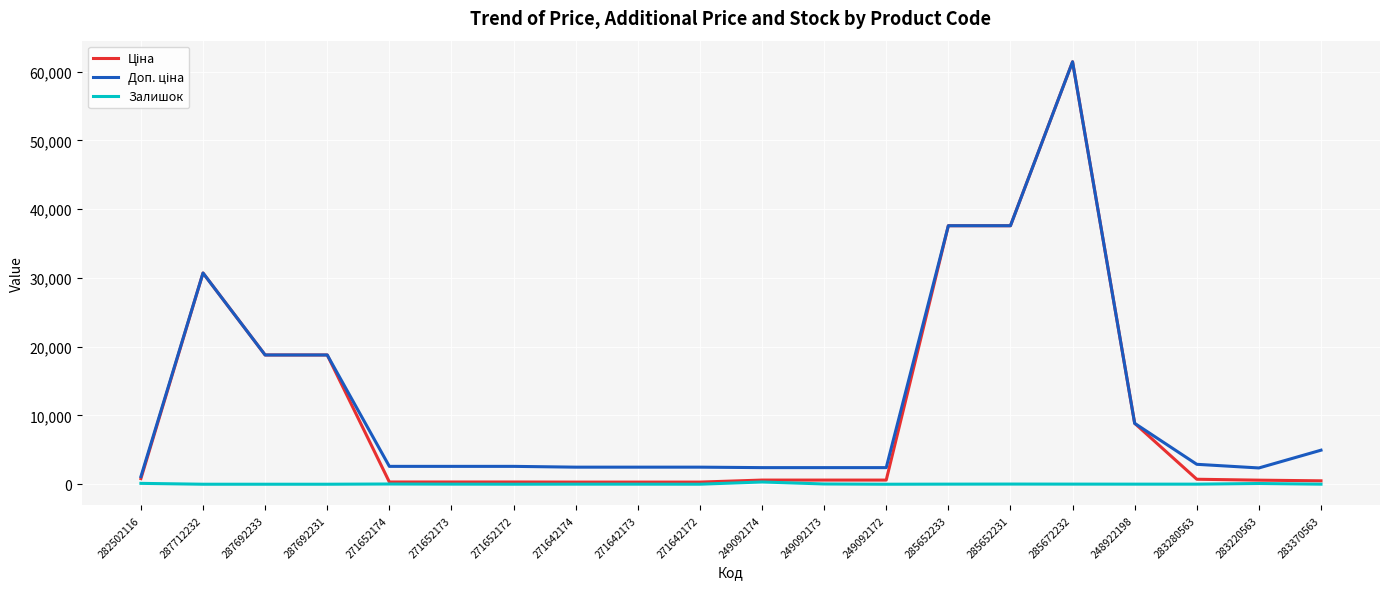

True or false: Залишок has a value of 0.0 at 287692233.

True